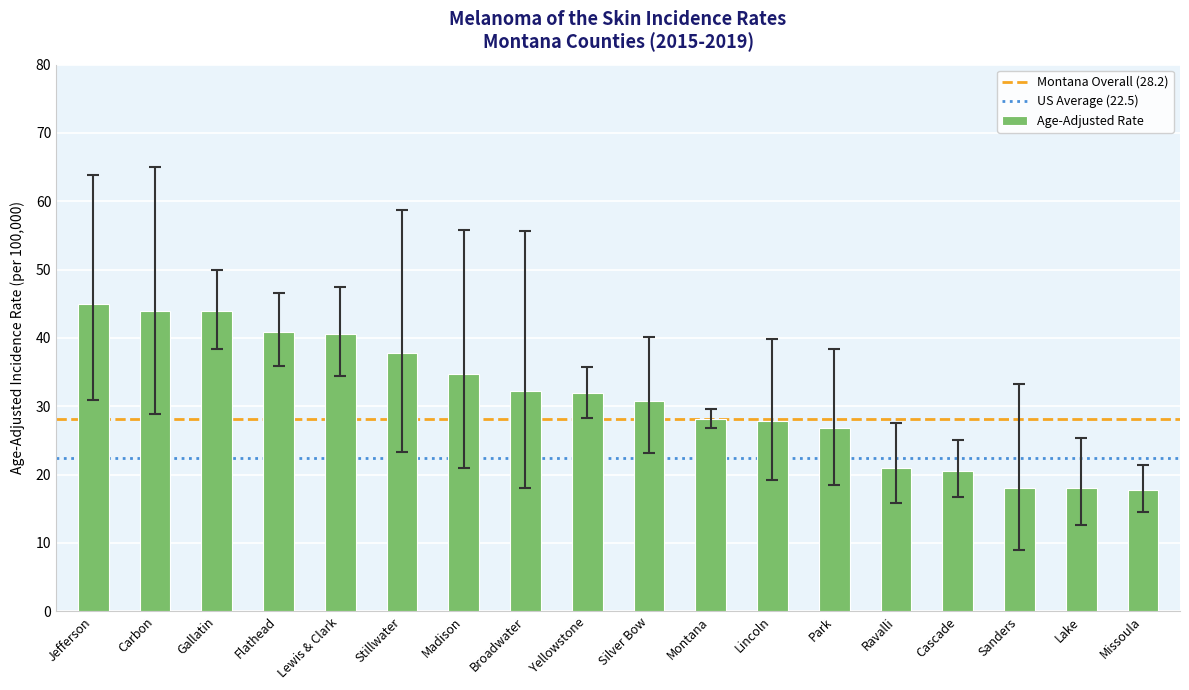

How many bars are there in total?

18